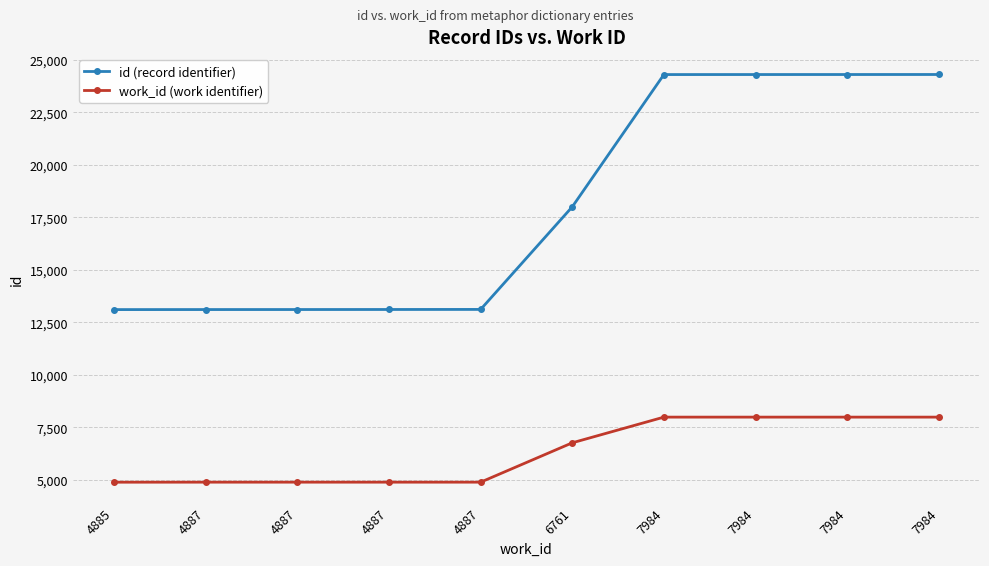

What are all the series names shown in the legend?

id (record identifier), work_id (work identifier)